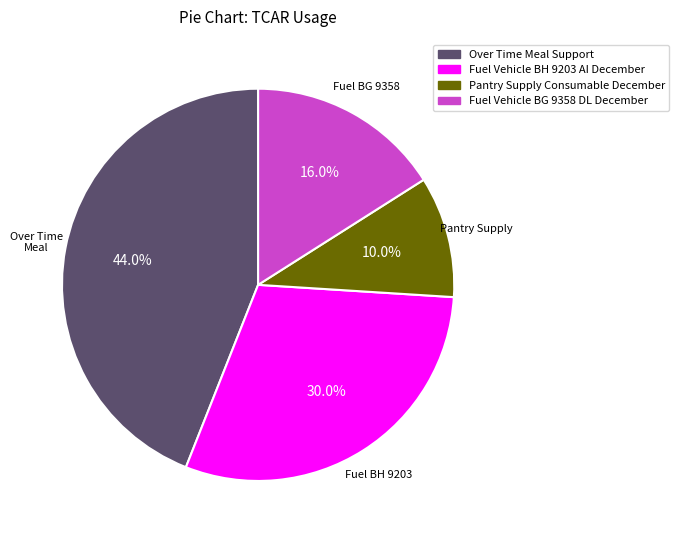

Count the number of slices in the pie.

4